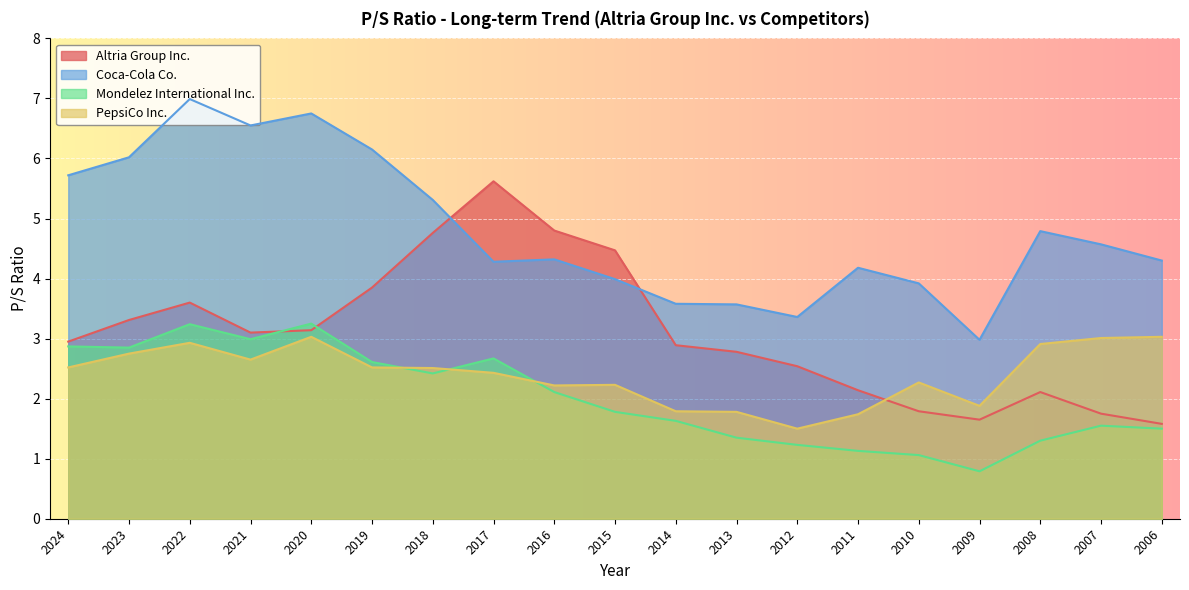

Is it true that PepsiCo Inc. equals 1.8 at 2014?

True